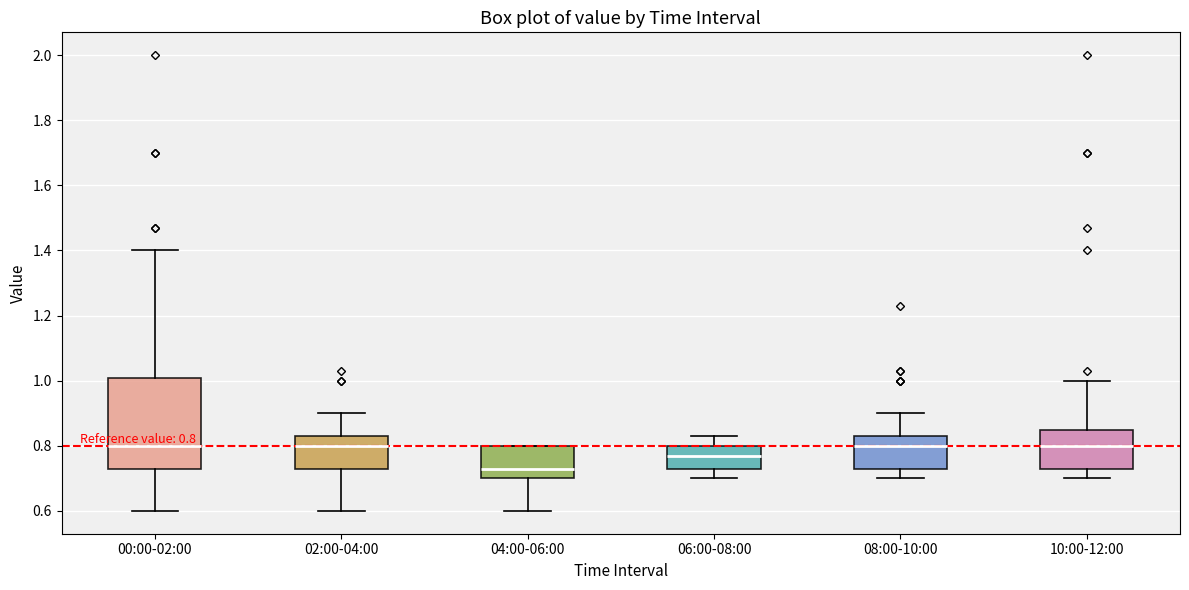

Which box is the tallest, from its lower edge to its upper edge?

00:00-02:00